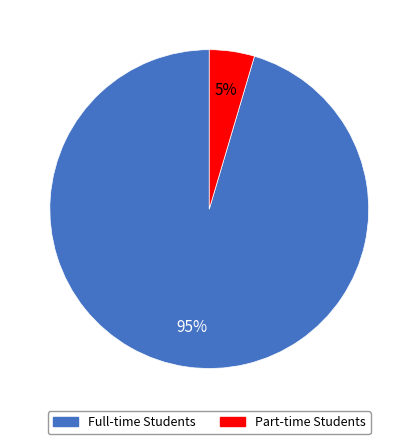

Do Part-time Students and Full-time Students together represent more than half of the pie?

Yes